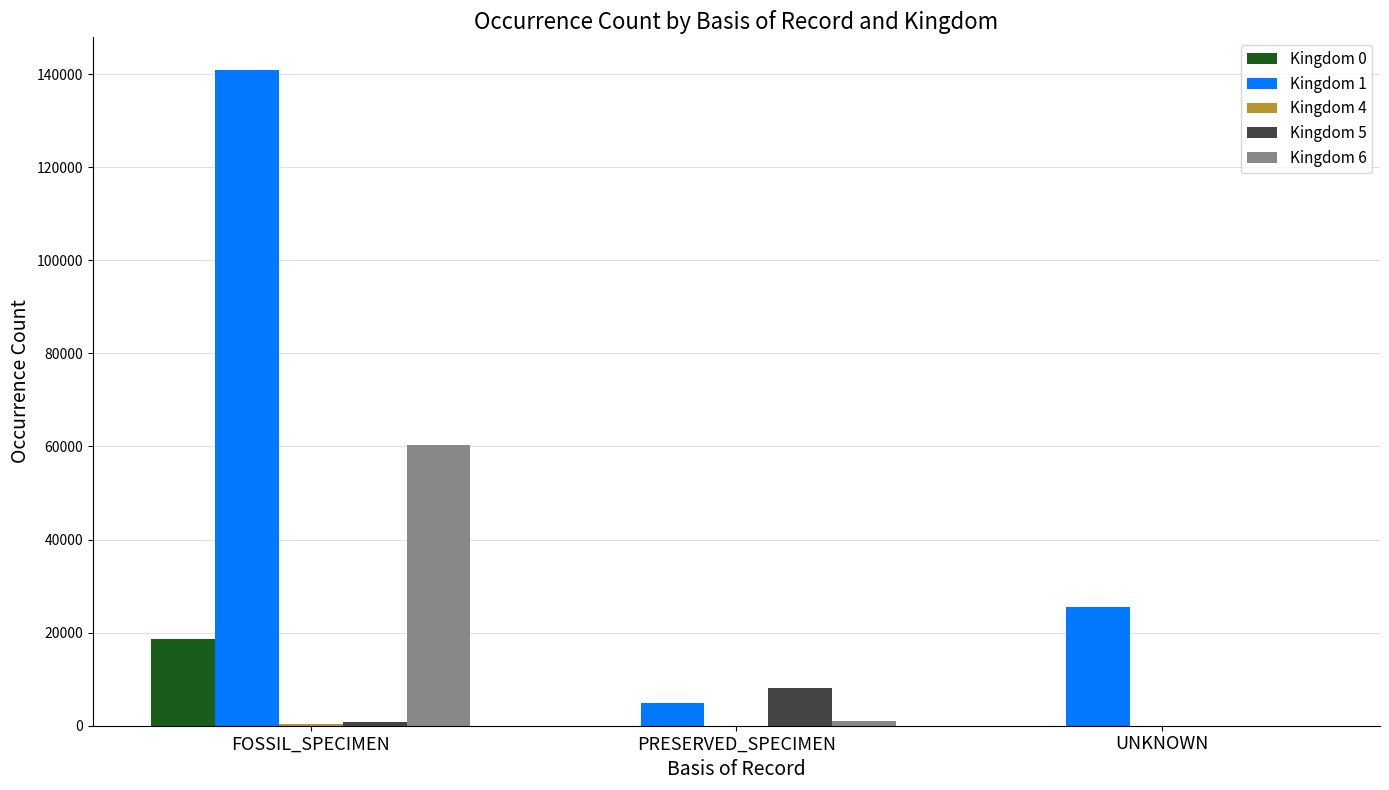

True or false: Kingdom 1 has a value of 31715 at FOSSIL_SPECIMEN.

False